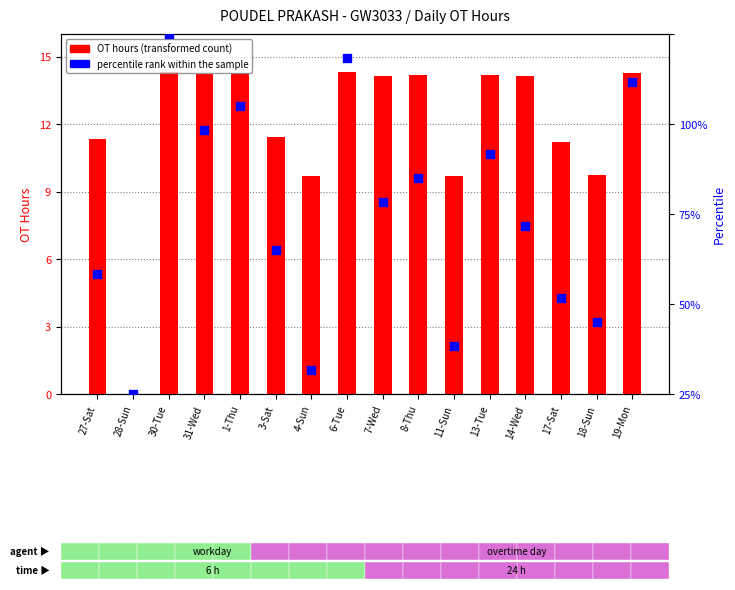

Is the value of OT Hours (transformed count) at 1-Thu greater than the value of percentile rank within the sample at 14-Wed?

No